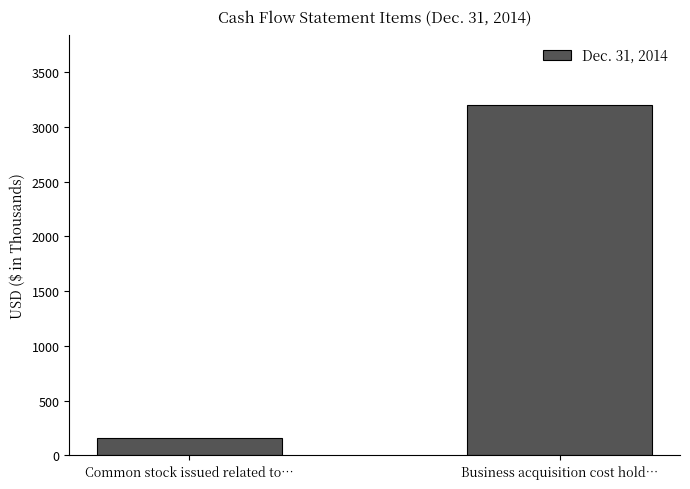

Reading left to right, transcribe all the data shown in this chart.

156	3196